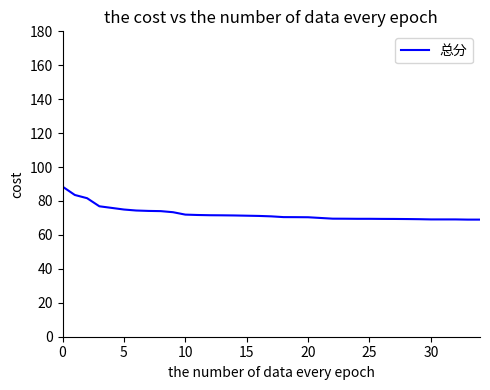

What is the minimum value shown in the chart?

69.0